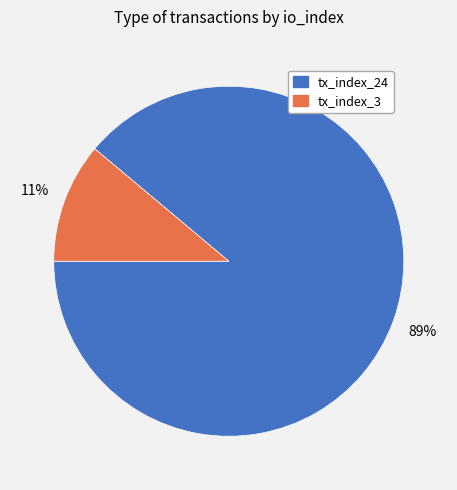

To the nearest percent, what percentage of the pie is tx_index_24?

89%